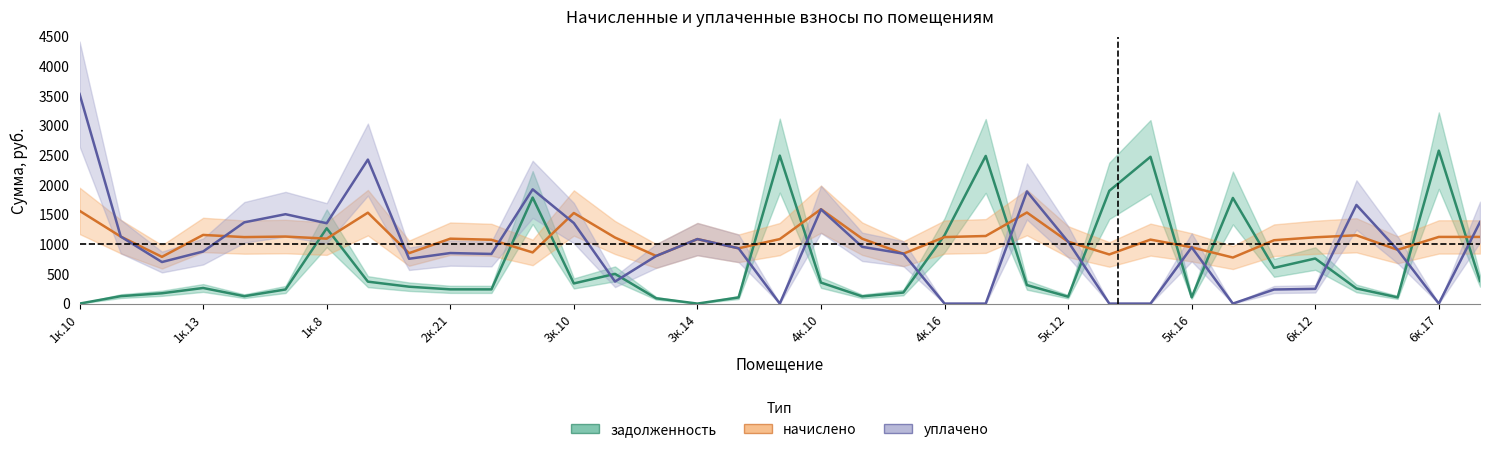

How many interior local peaks does the задолженность series have?

10